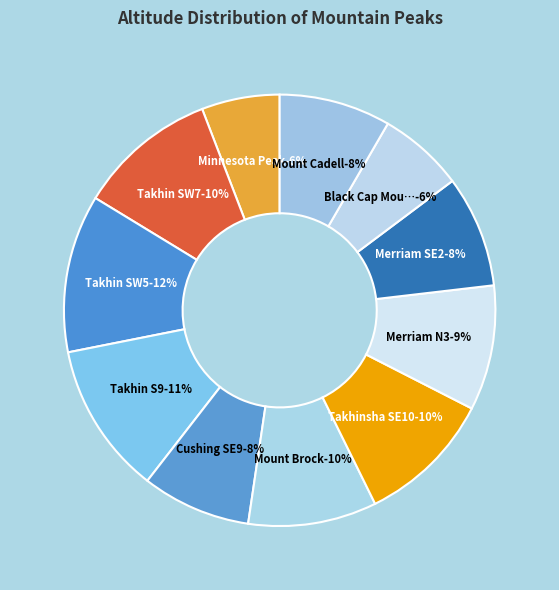

Which slice is the largest?

Takhin SW5